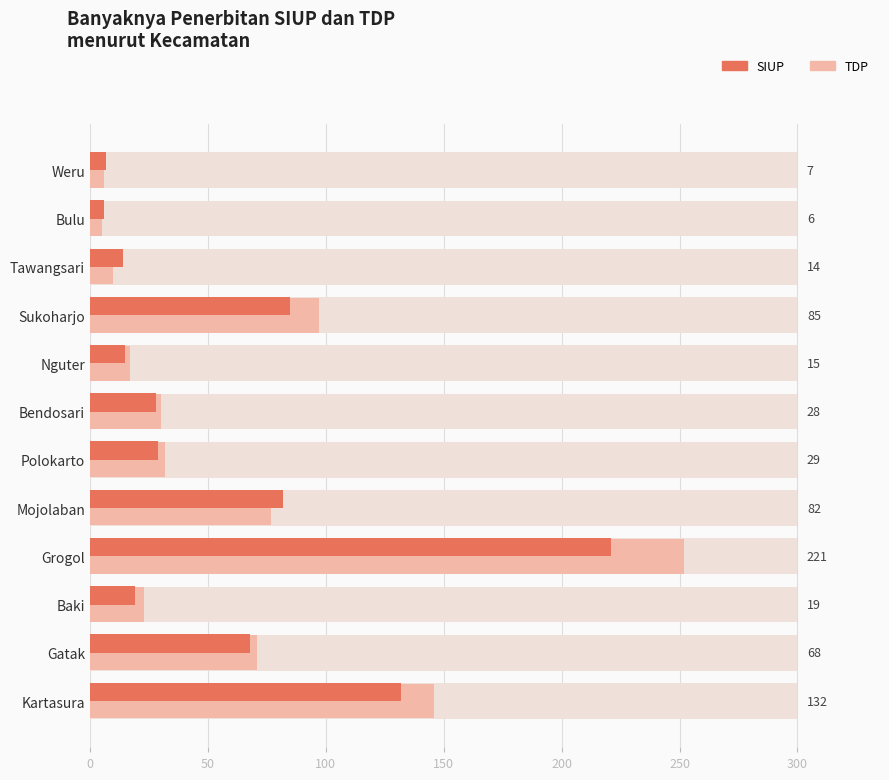

What are all the series names shown in the legend?

TDP, SIUP